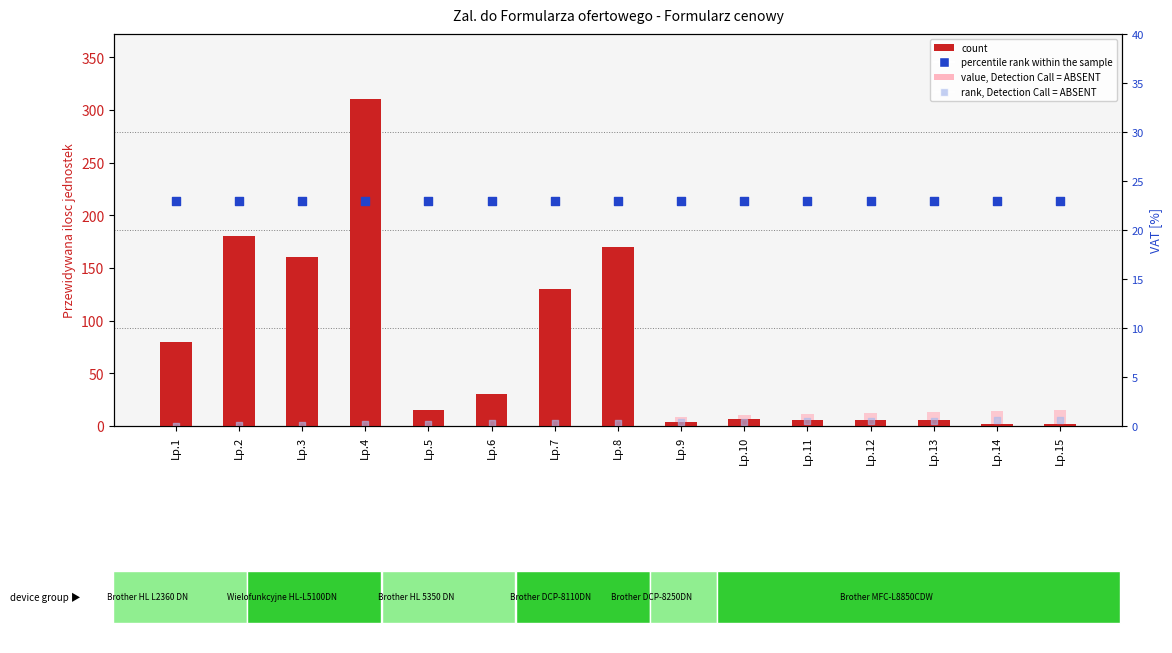

Which series contains the lowest Y value?

rank, Detection Call = ABSENT